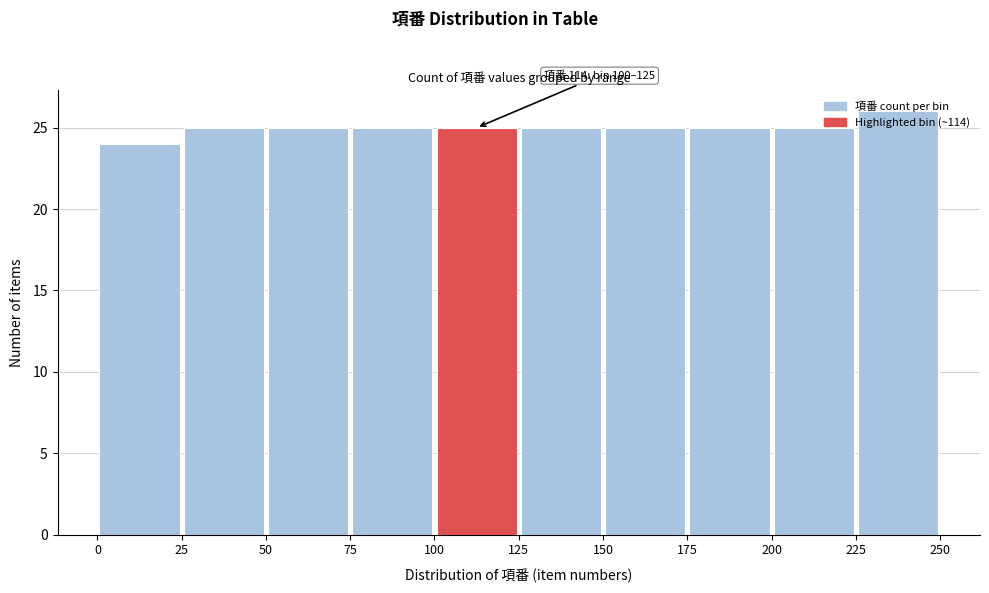

Over which range of the x-axis is the bar tallest?

225 to 250